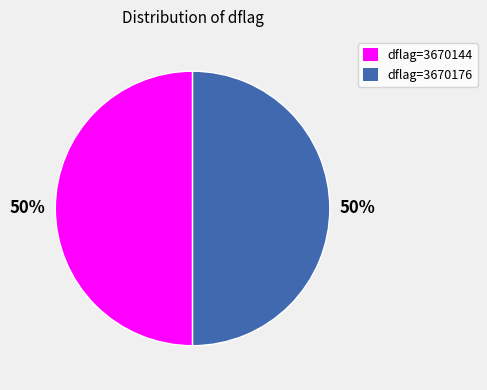

What percentage is the dflag=3670176 slice, to the nearest percent?

50%